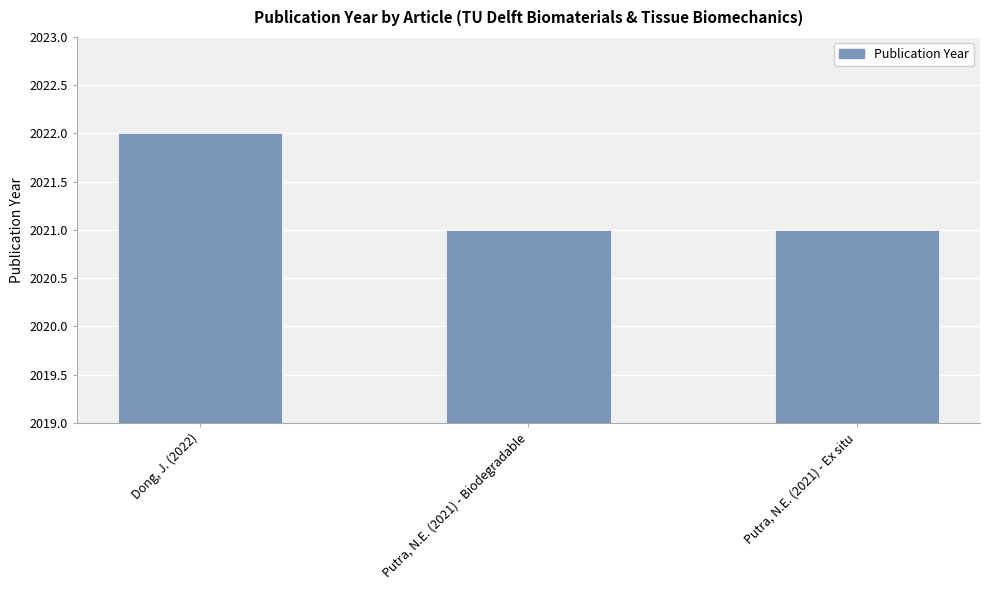

Approximately how many times larger is the value at Dong, J. (2022) compared to Putra, N.E. (2021) - Biodegradable?

1.0